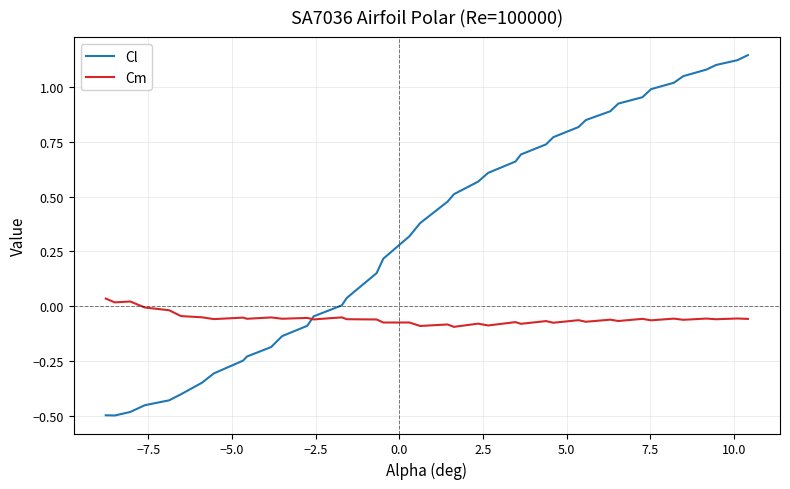

Rank the series by their maximum value, from highest to lowest.

Cl, Cm